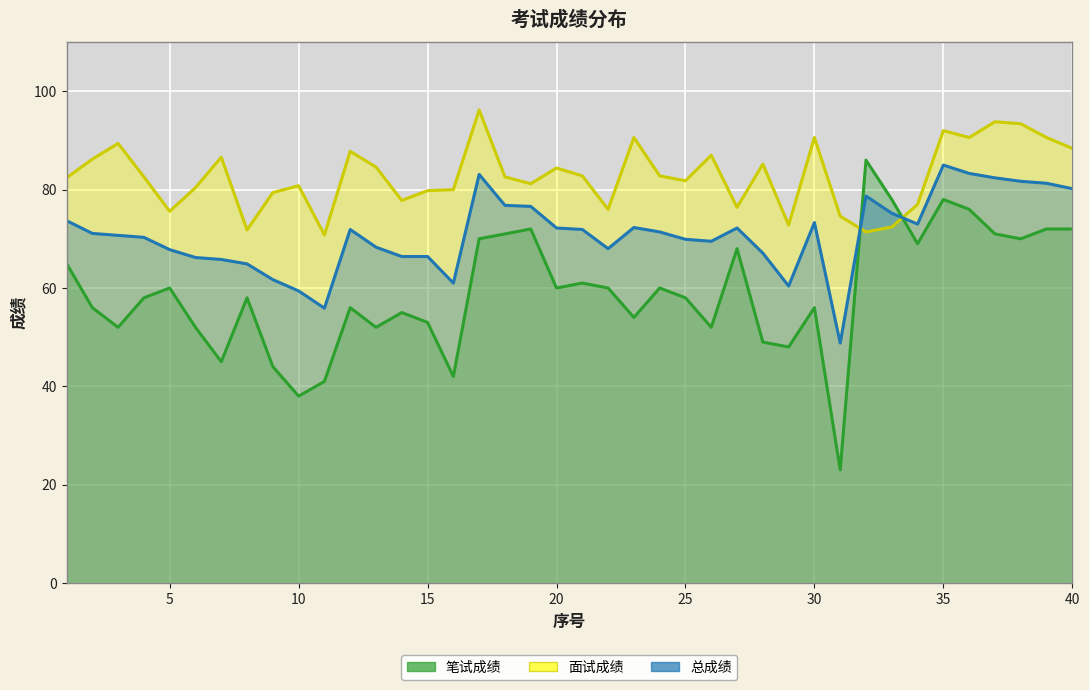

True or false: 总成绩 has more than 2 interior local peaks.

True